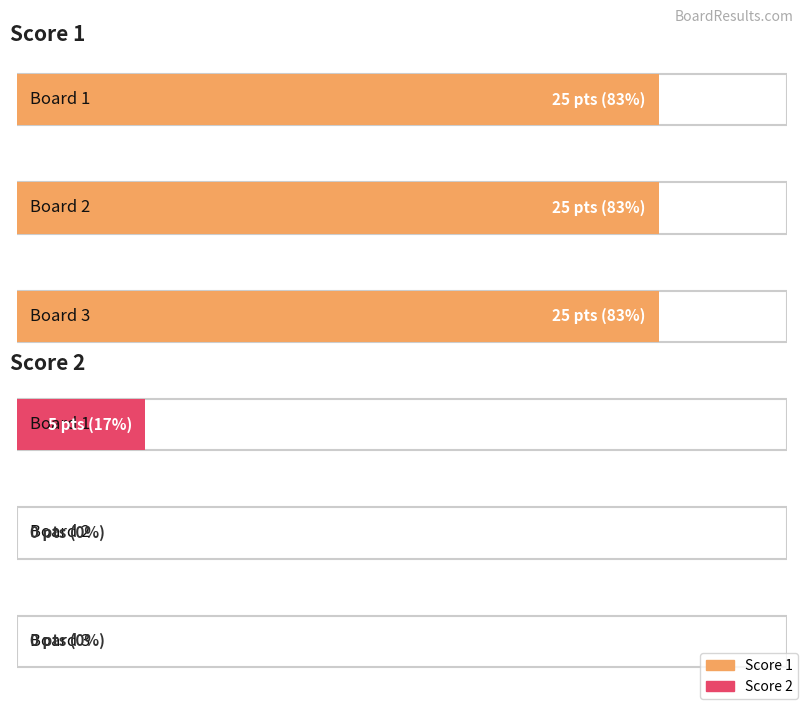

Rank the series at 3 from highest to lowest value.

Score 1, Score 2